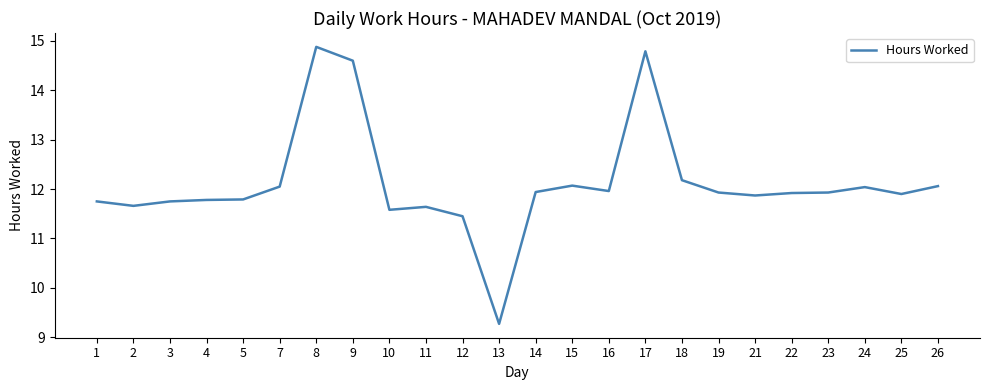

What is the change in value from 1 to 10?

-0.2